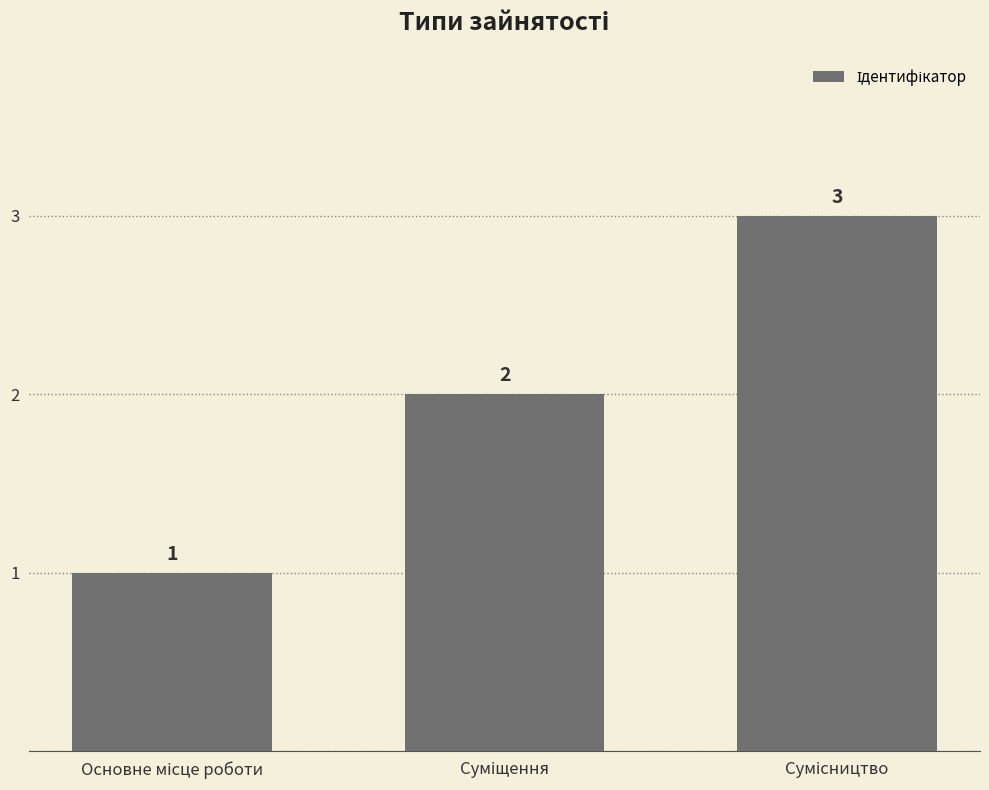

What is the difference between the maximum and minimum values?

2